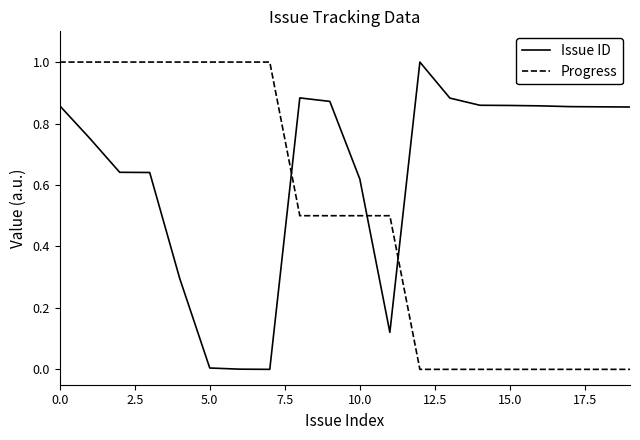

What is the difference between the second highest and second lowest values in the Progress series?

1.0